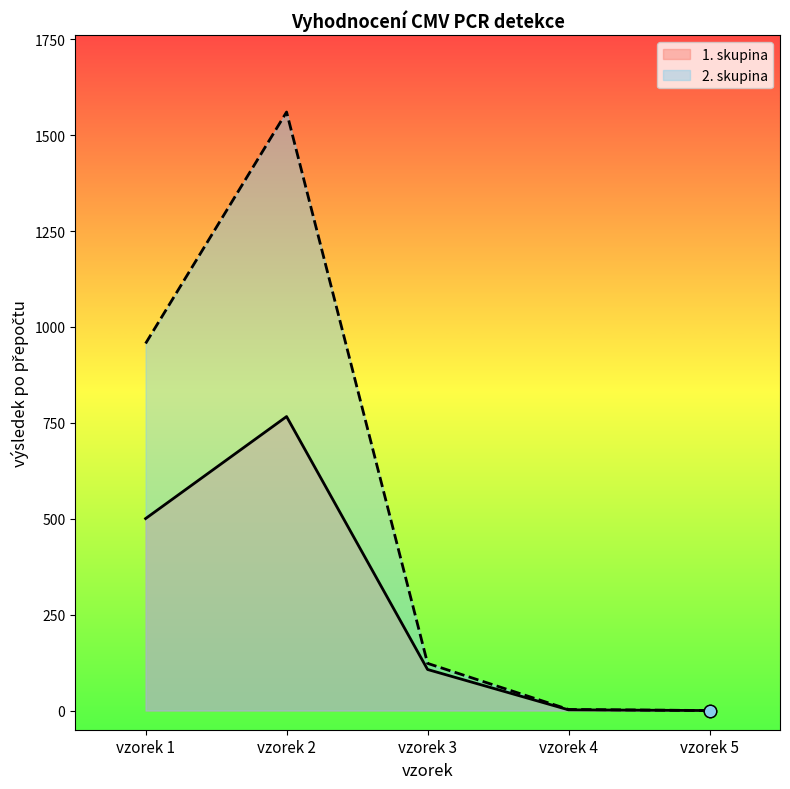

Which series reaches the minimum Y coordinate?

1. skupina